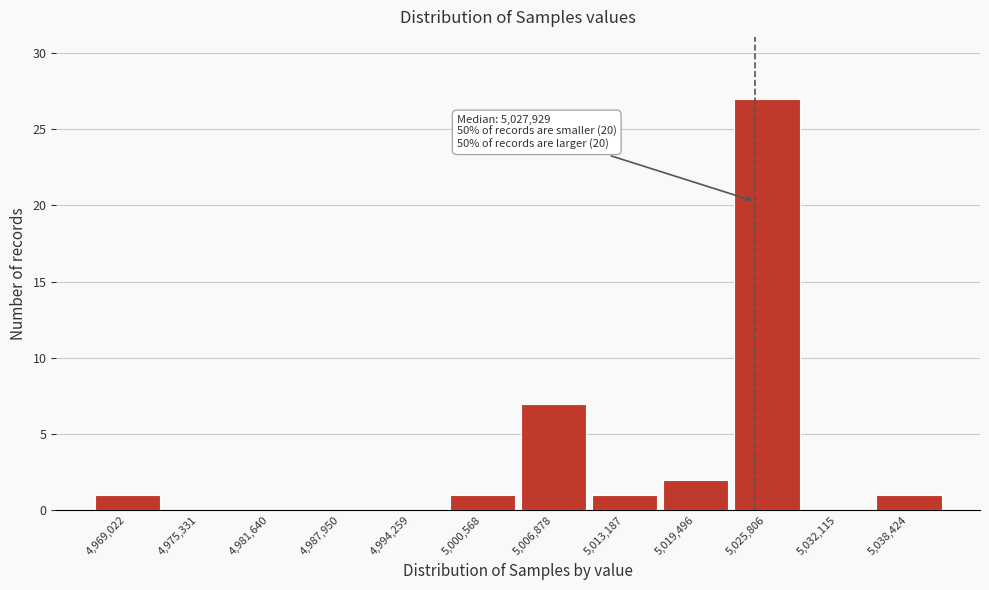

Reading left to right, extract all data points from this chart.

4,969,022=1	4,975,331=0	4,981,640=0	4,987,950=0	4,994,259=0	5,000,568=1	5,006,878=7	5,013,187=1	5,019,496=2	5,025,806=27	5,032,115=0	5,038,424=1